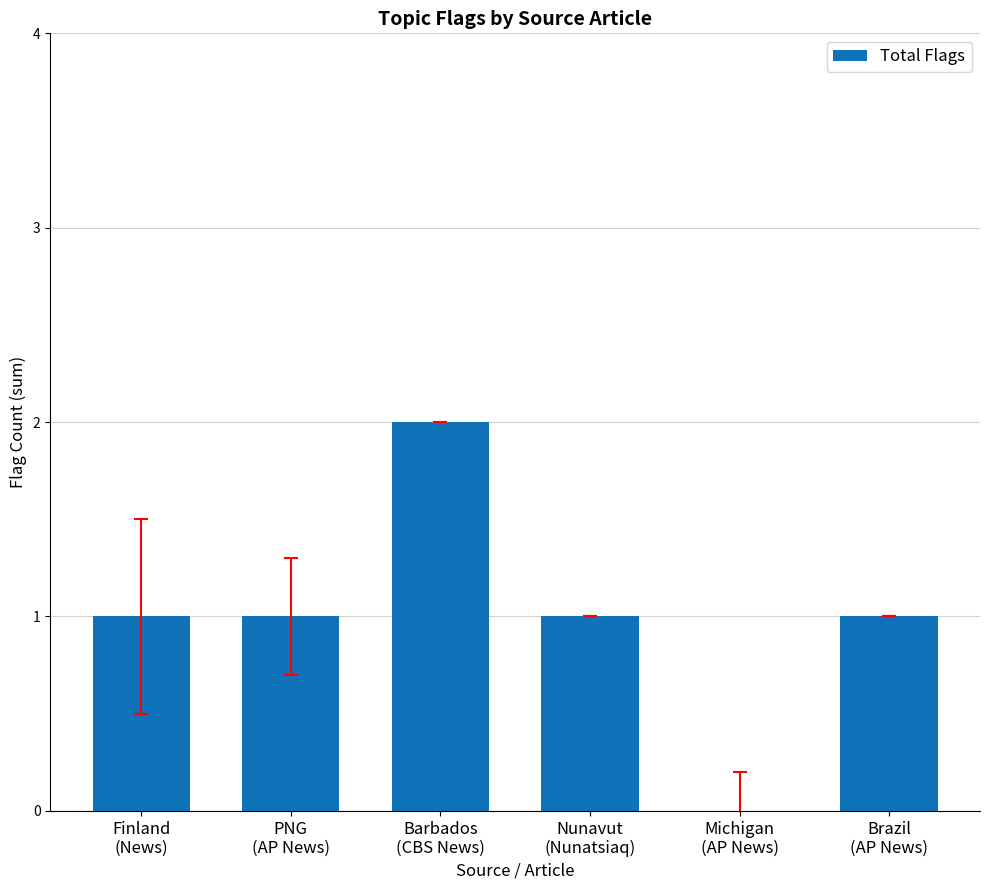

Reading left to right, what are all the values shown in this chart?

Finland
(News)=1	PNG
(AP News)=1	Barbados
(CBS News)=2	Nunavut
(Nunatsiaq)=1	Michigan
(AP News)=0	Brazil
(AP News)=1